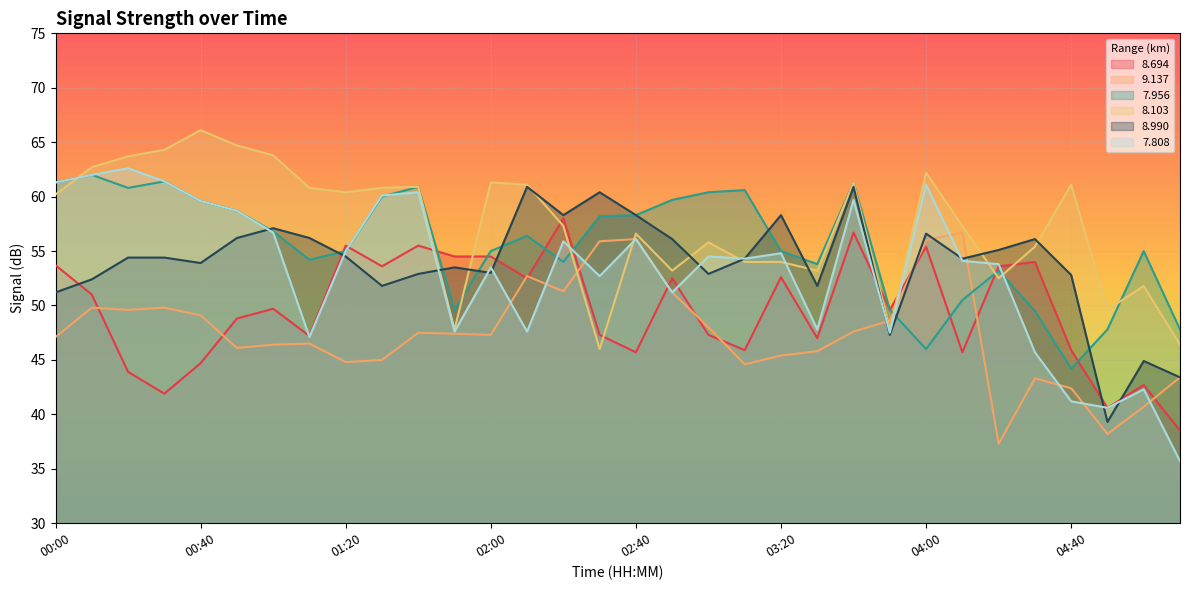

What is the label of the 10th point from the right?

03:40